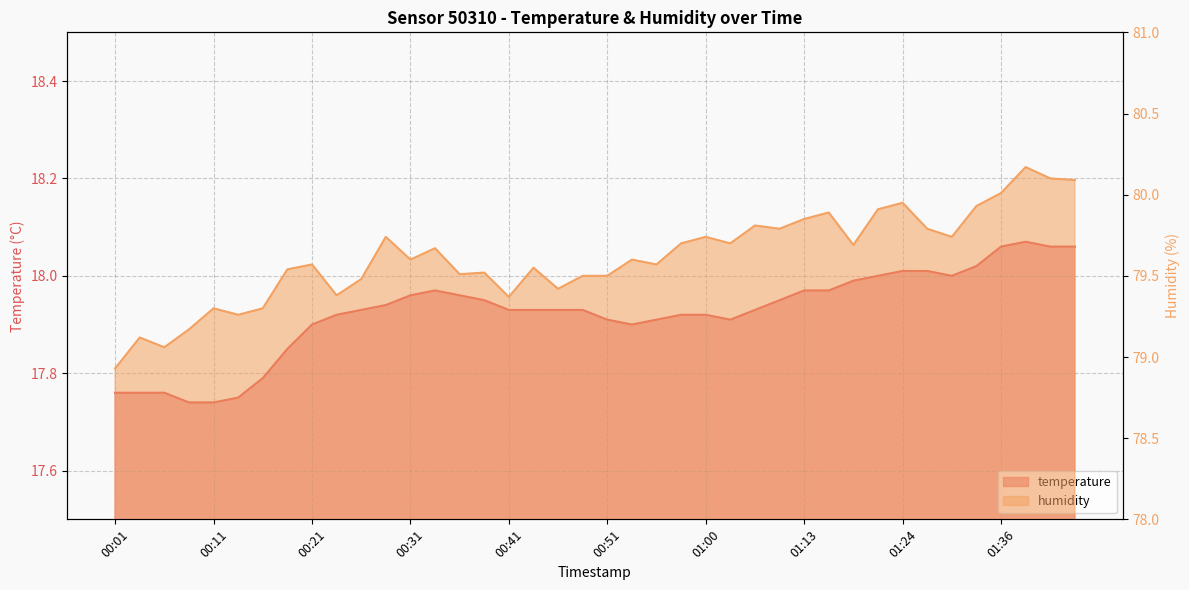

What is the spread (max minus min) of values at 00:13?

61.5